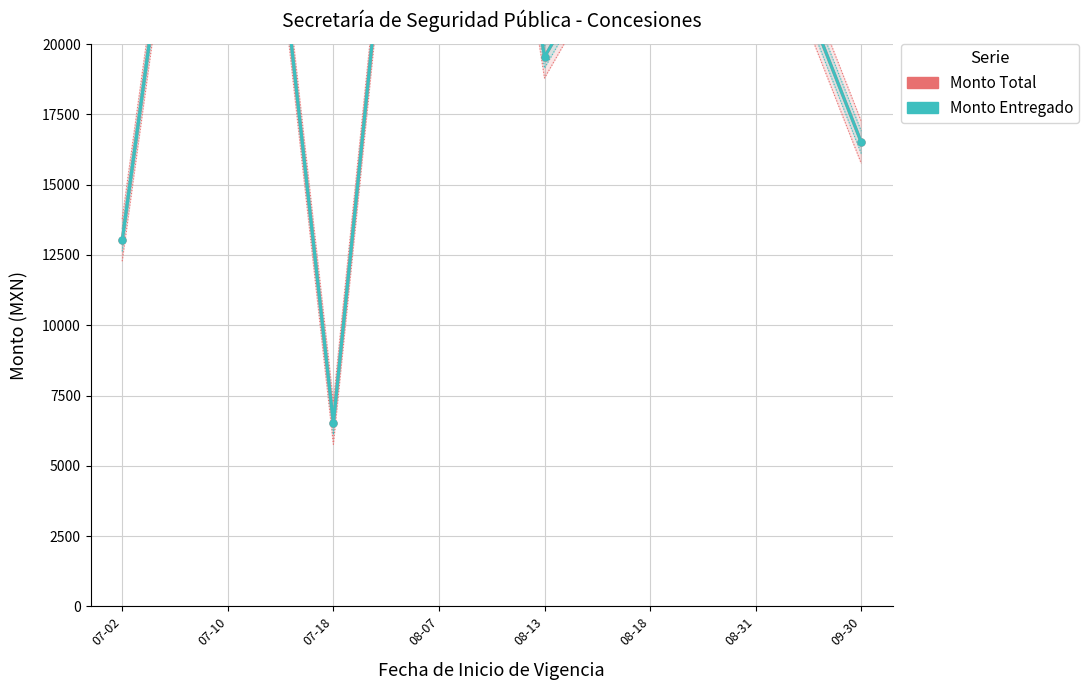

Where does the Monto Entregado series first go above 26060?

07-10